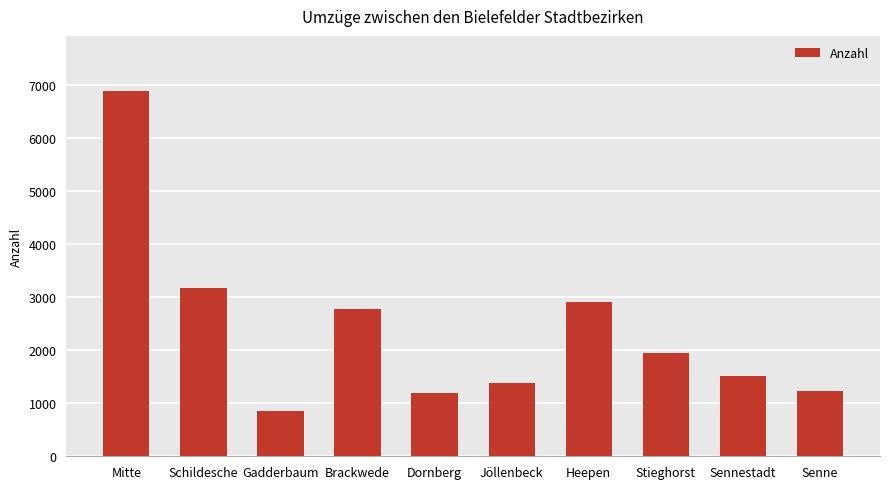

What is the value of the 10th bar from the left?

1225